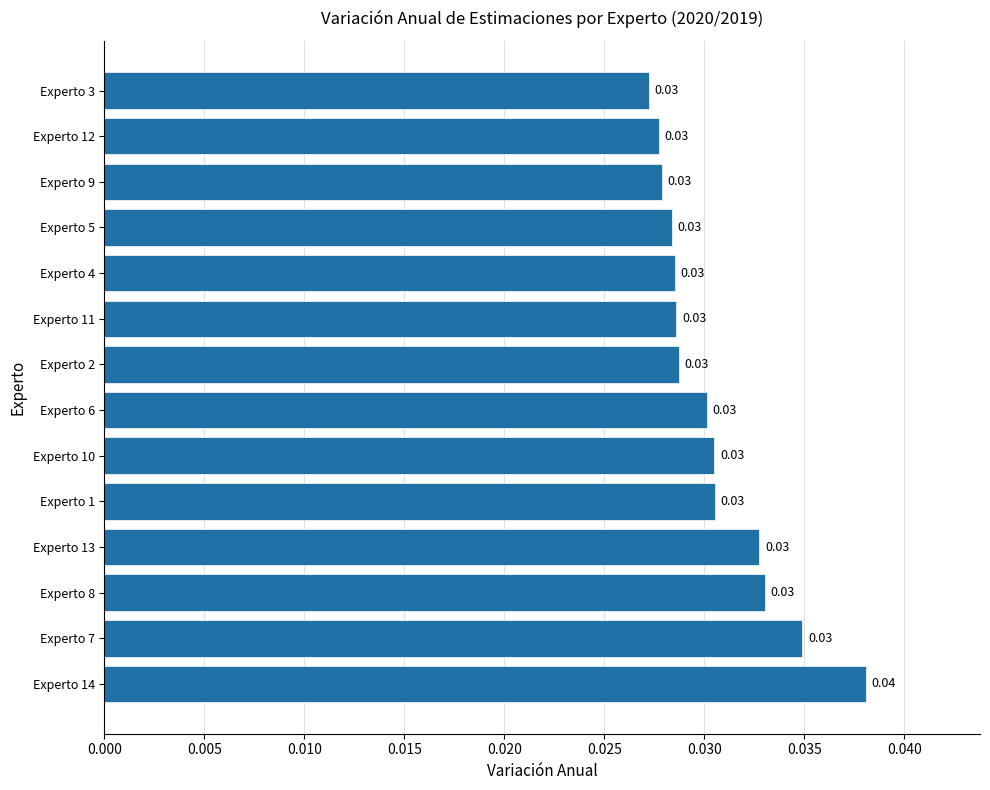

Are the bars grouped side by side (vs. stacked)?

No